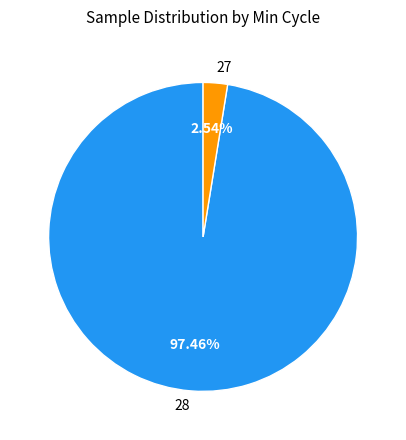

Which slice is the largest?

28